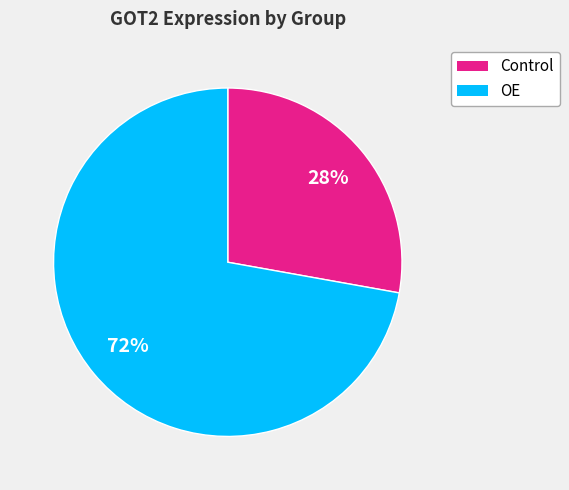

Which category has the smallest portion of the pie?

Control